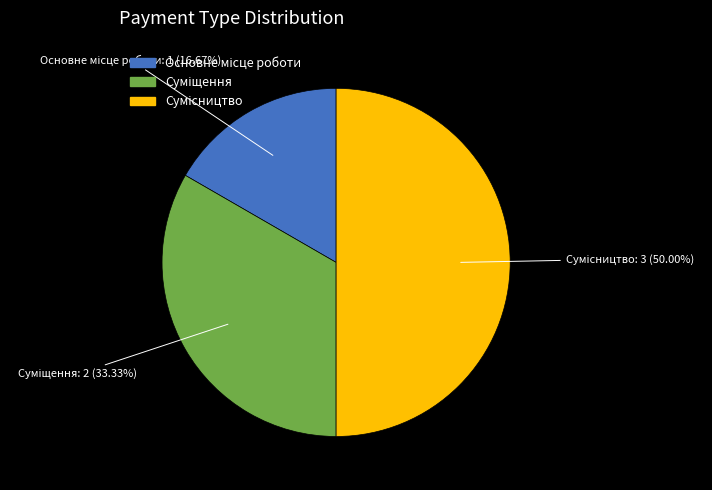

Which slice is the smallest?

Основне місце роботи